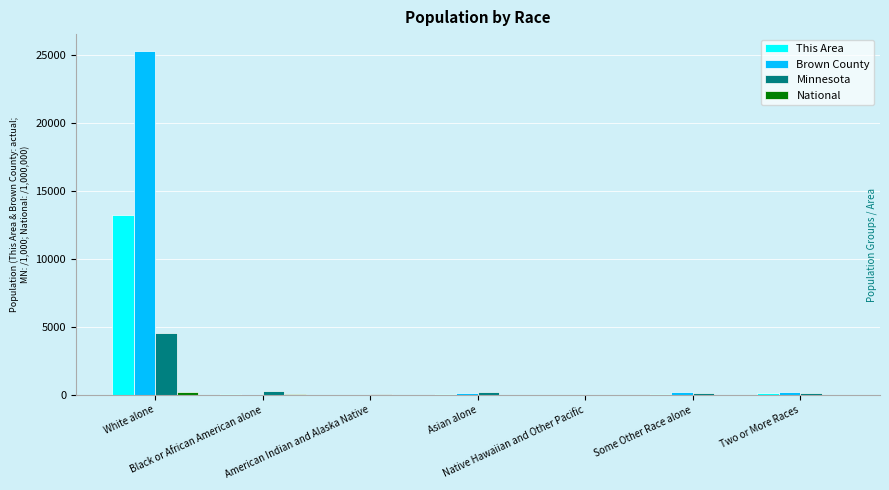

What is the highest value of the Brown County series?

25245.0